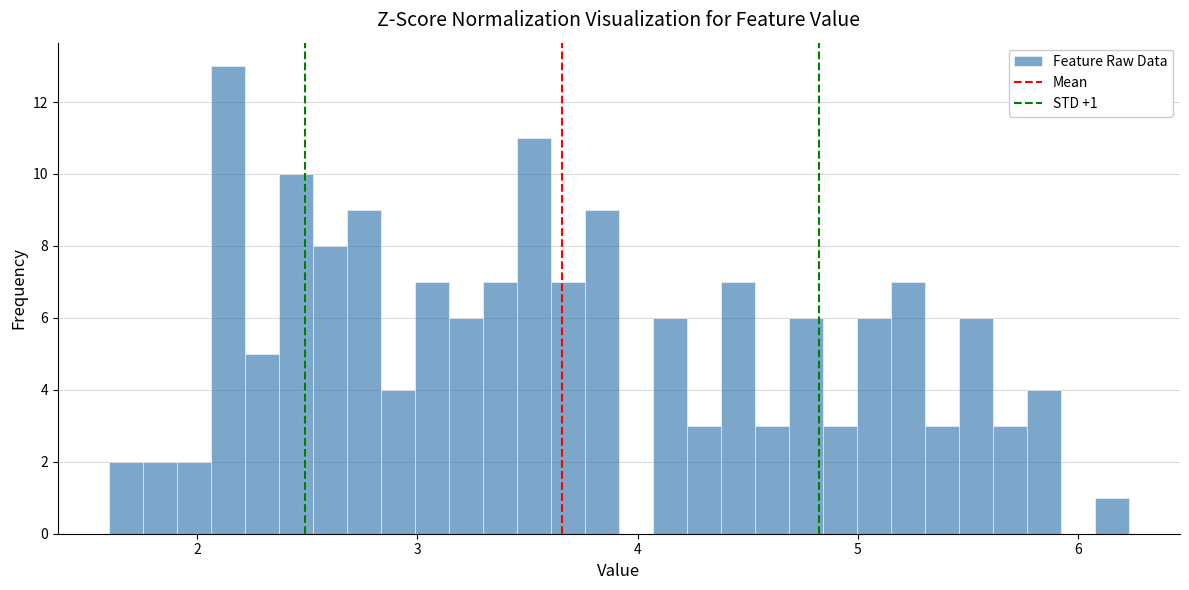

Around what value on the x-axis is the tallest bar? Give the approximate position of its centre, as read against the axis.

2.1